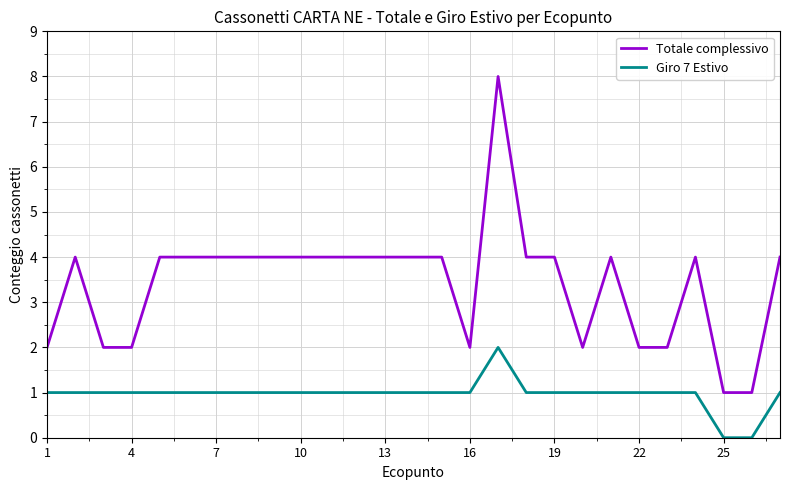

Which series has the largest total across all categories?

Totale complessivo